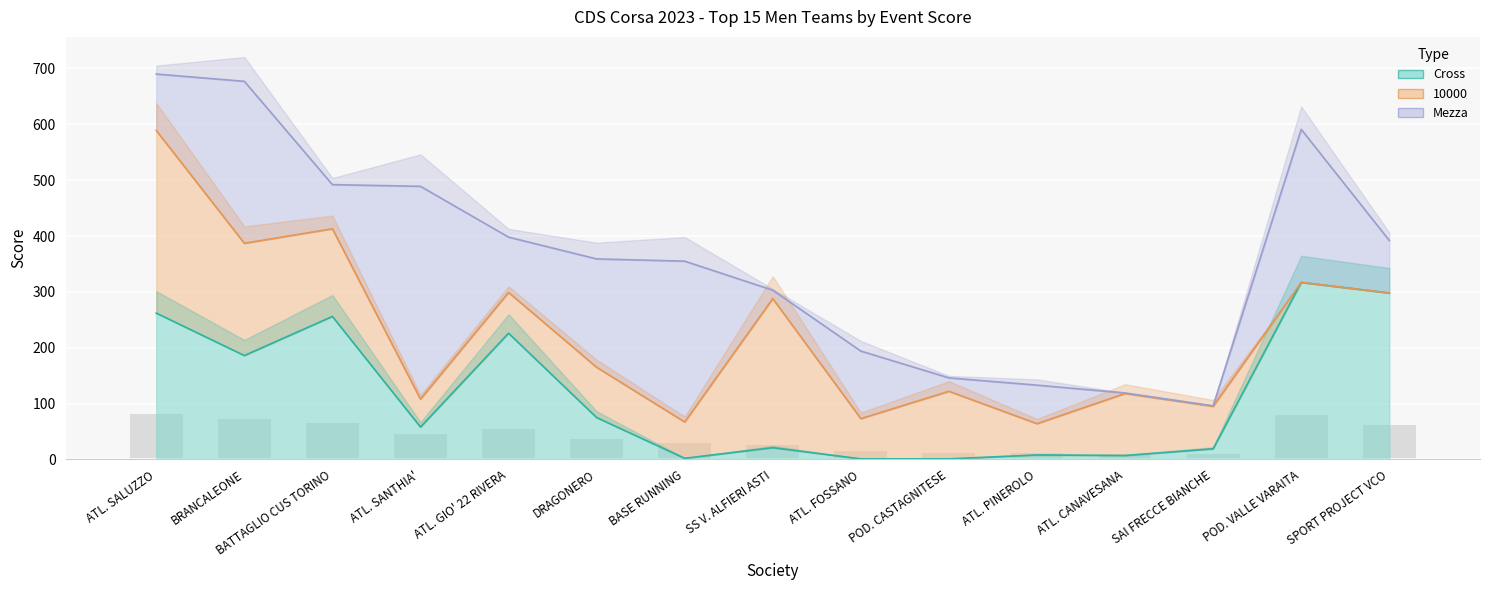

How many data points in Mezza are above 359?

7